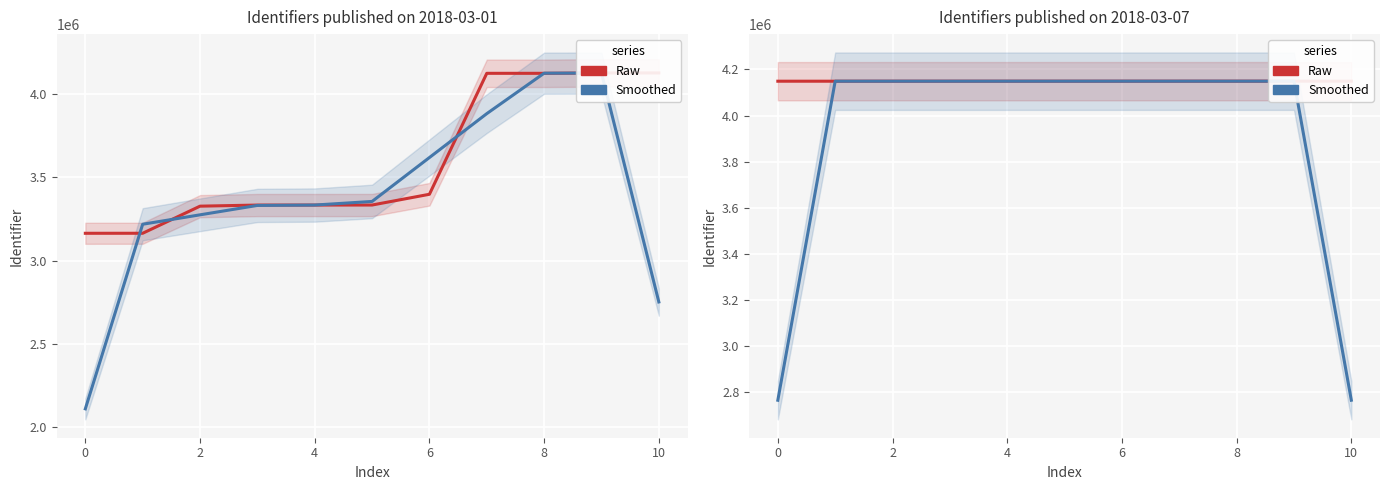

What is the lowest value of the Smoothed Identifier series?

2765995.0